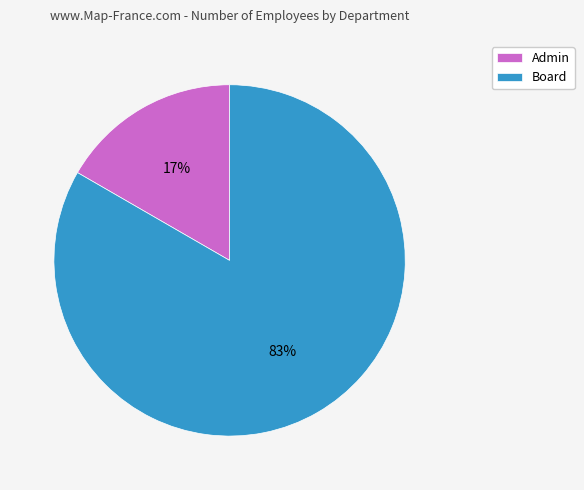

What is the majority slice?

Board